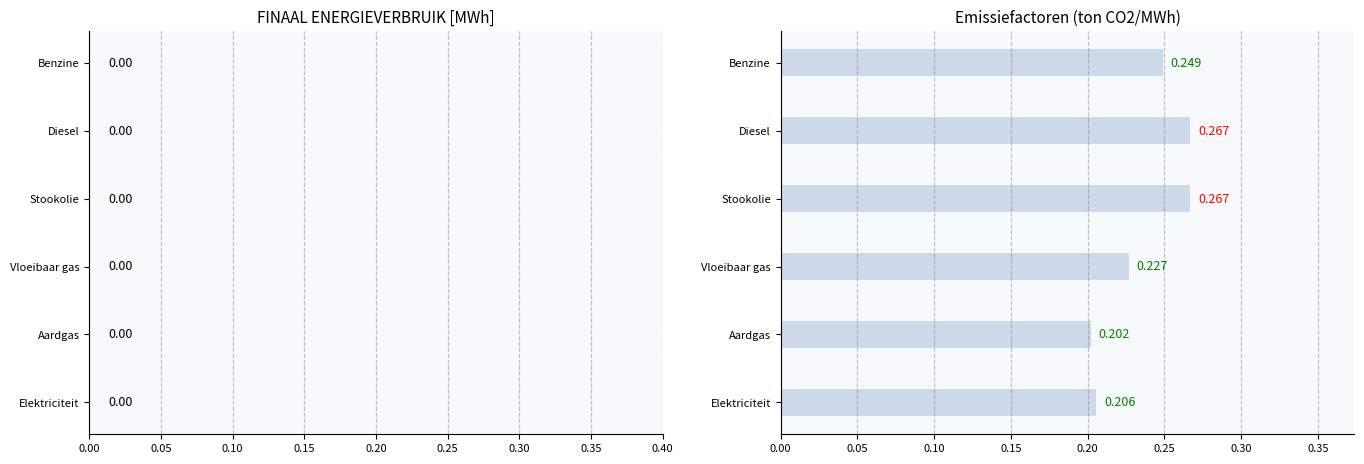

Which category has the lowest value across all series?

Aardgas